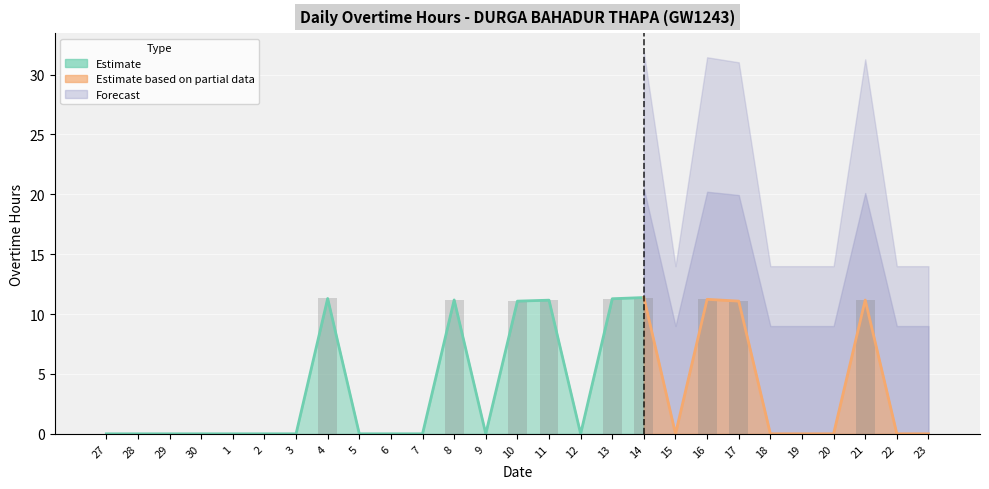

What is the label of the 24th bar from the left?

20